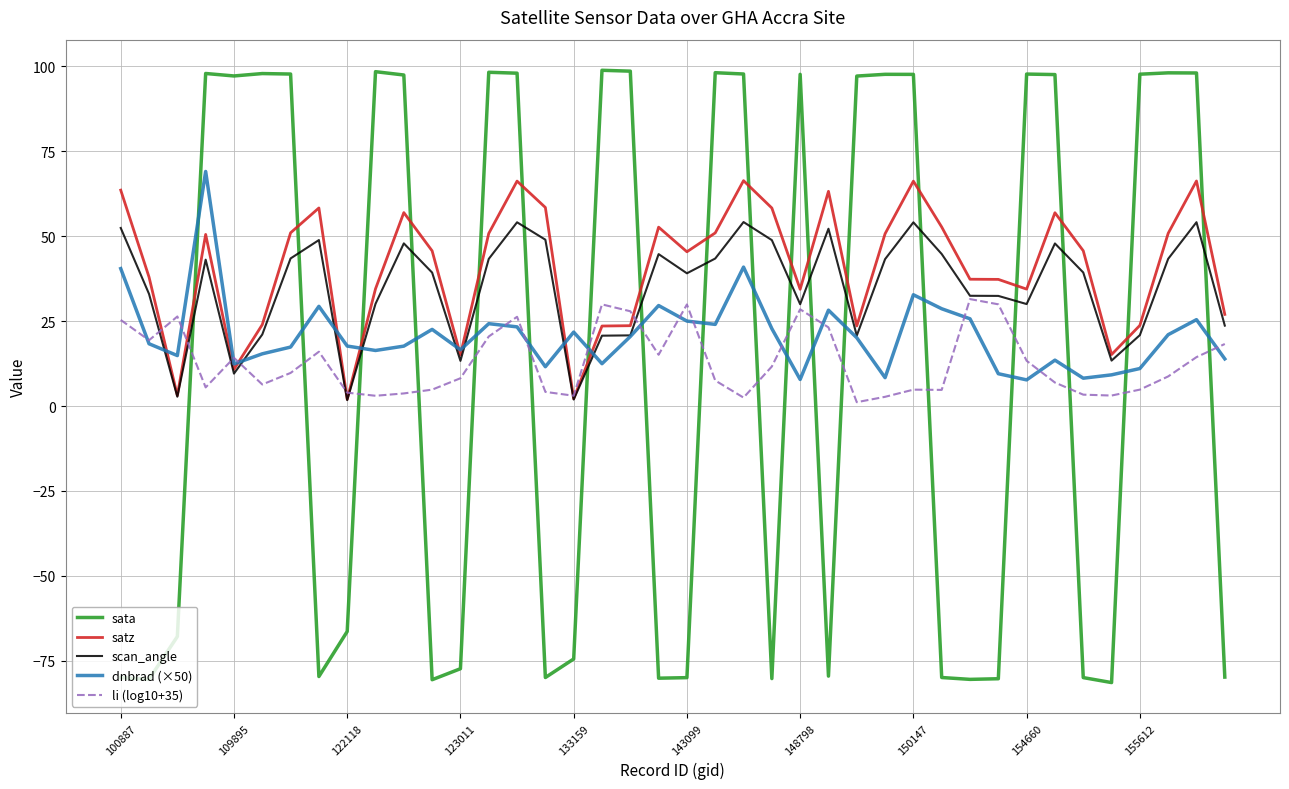

What is the highest value of the satz series?

66.3